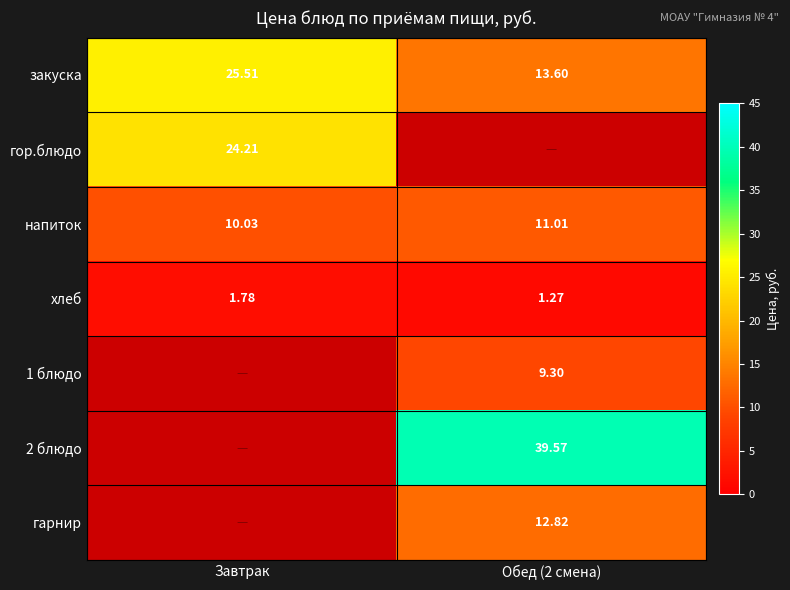

Between Завтрак and Обед (2 смена), which is larger?

Завтрак